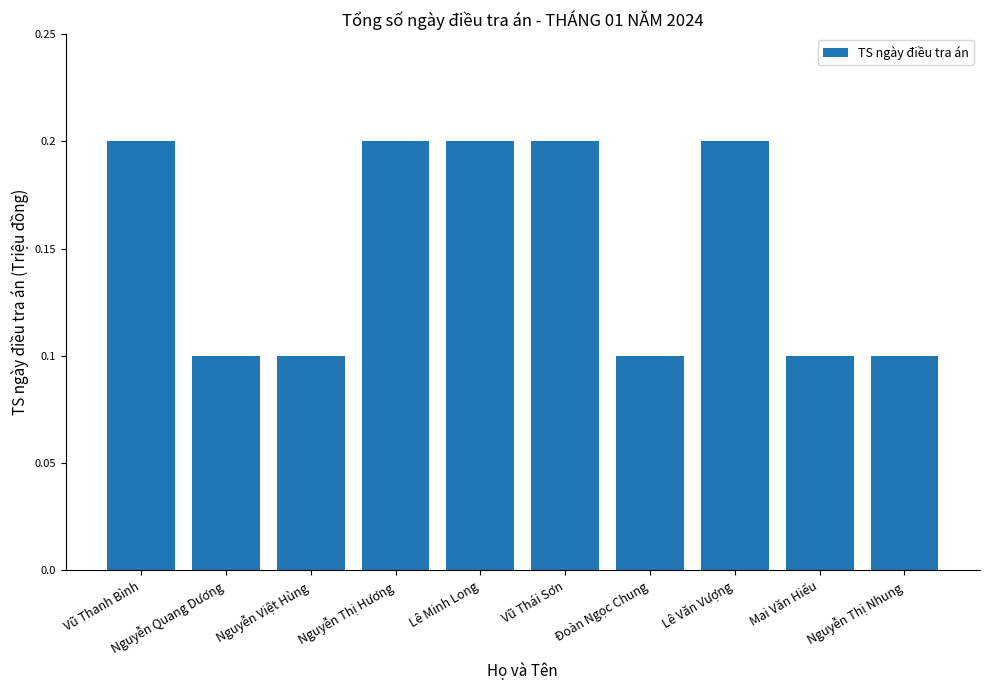

What is the value of the 3rd bar from the left?

0.1